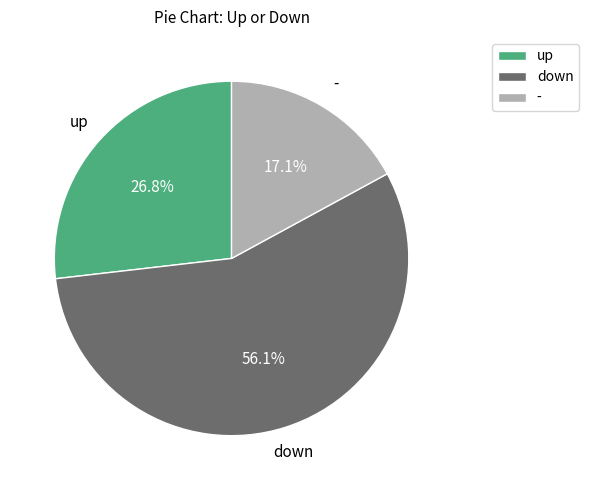

Between up and -, which is larger?

up